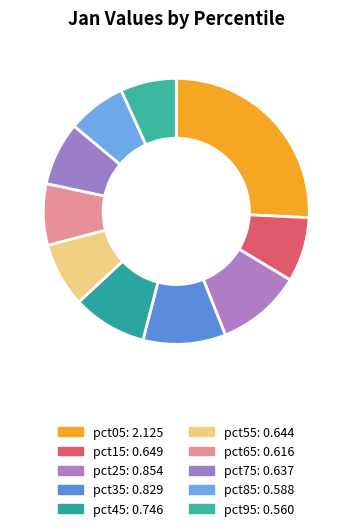

Which slice is the largest?

pct05